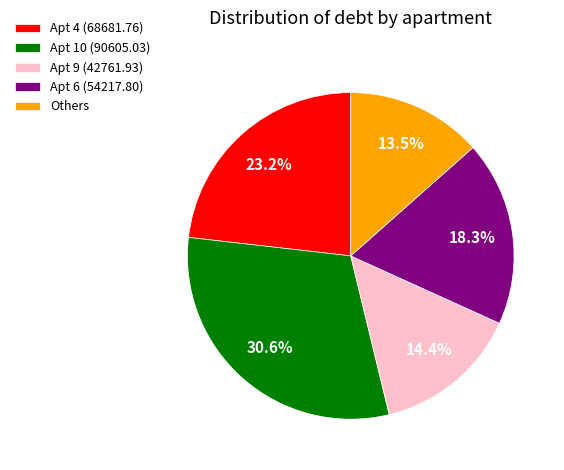

Rank the categories by value from highest to lowest.

Apt 10 (90605.03), Apt 4 (68681.76), Apt 6 (54217.80), Apt 9 (42761.93), Others